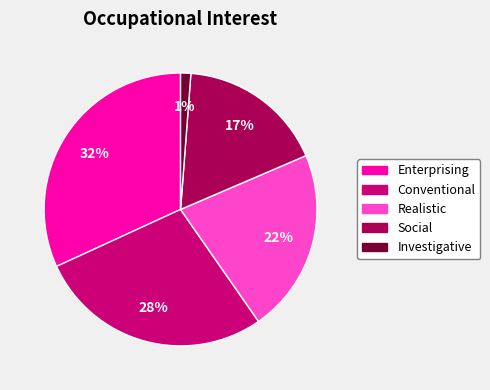

Is there any slice that represents more than half of the pie?

No